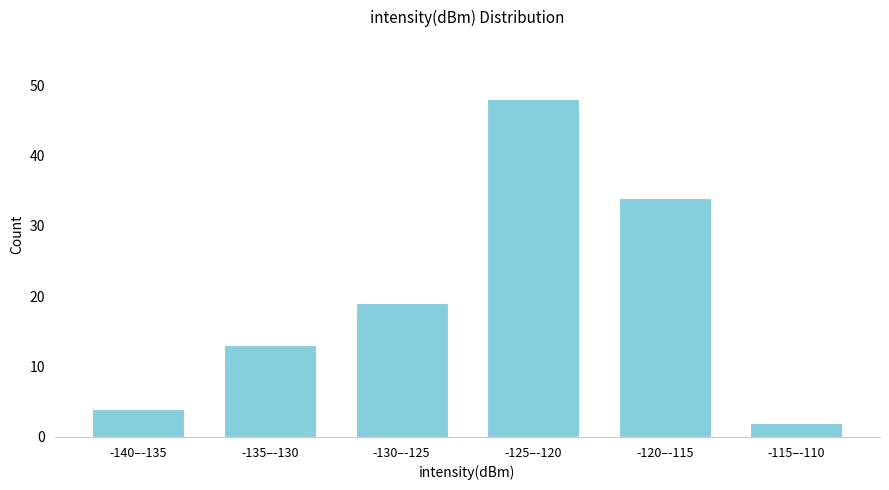

Reading left to right, list all the values displayed in this chart.

4	13	19	48	34	2